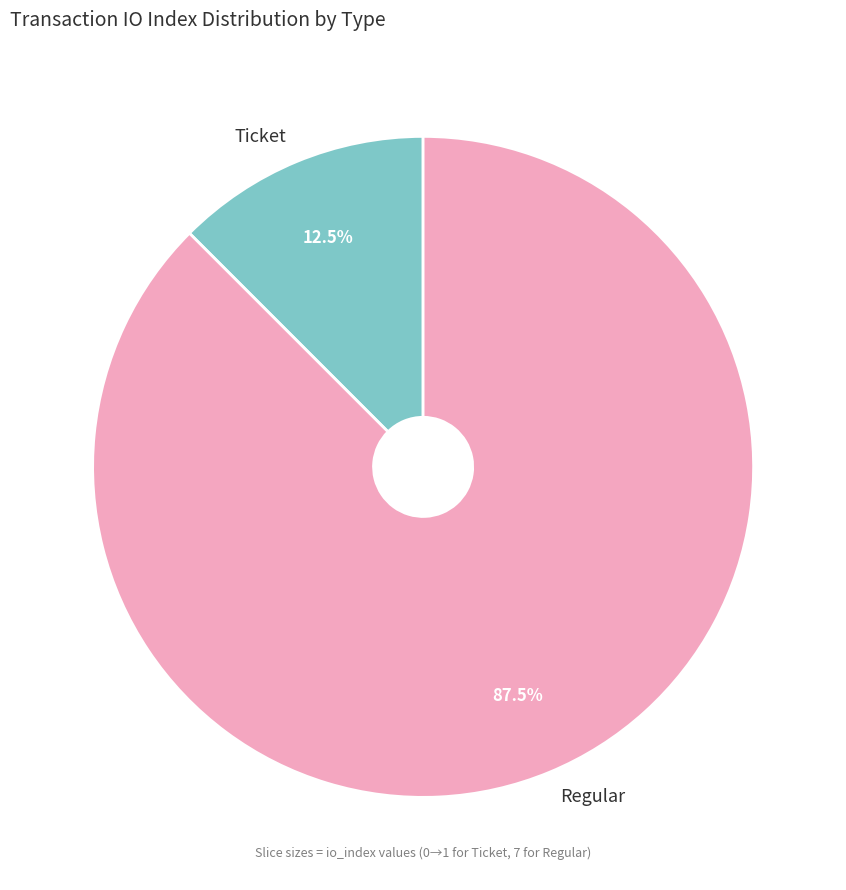

Does any single category account for the majority?

Yes